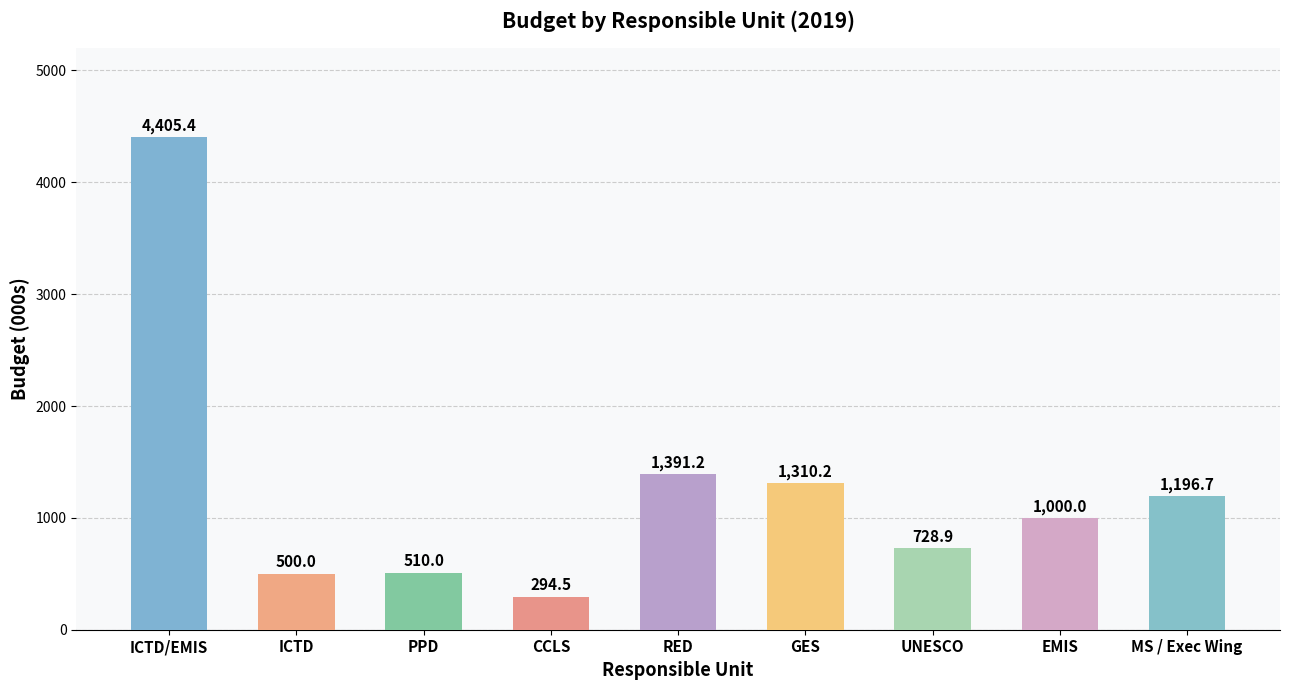

At which label is the value closest to 2349?

RED